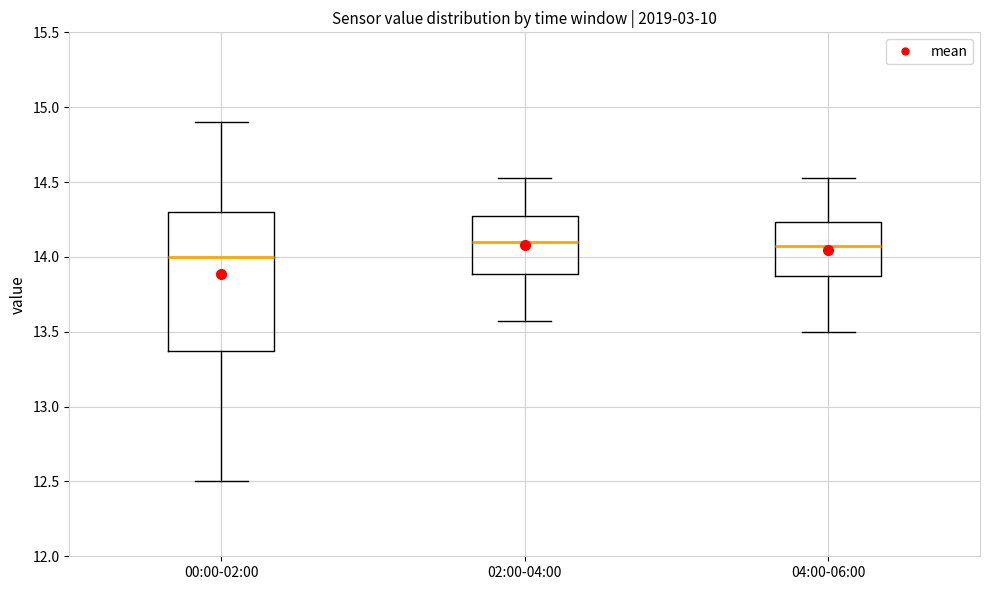

Reading left to right, transcribe this box plot: for each box, give where its median line is, the range the box spans, and where its two whiskers end, as read against the y-axis. The values are not printed on the chart, so give them approximately, as read against the axis.

00:00-02:00: median 14.00, box 13.35 to 14.30, whiskers 12.50 to 14.90
02:00-04:00: median 14.10, box 13.90 to 14.25, whiskers 13.55 to 14.55
04:00-06:00: median 14.05, box 13.85 to 14.25, whiskers 13.50 to 14.55